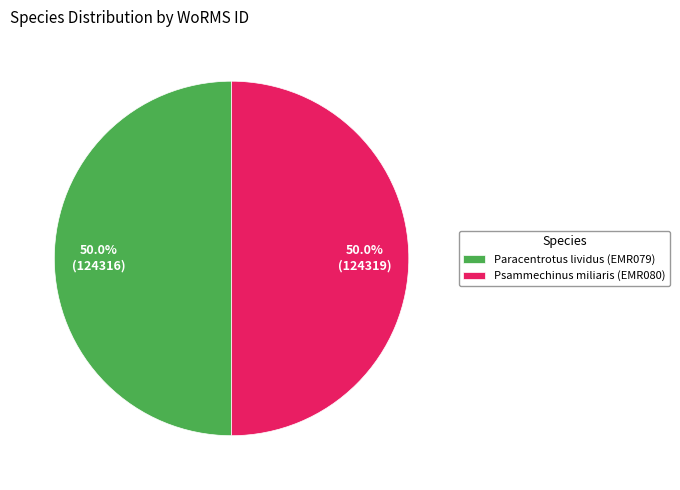

What percentage is NOT represented by Psammechinus miliaris (EMR080)?

50.0%